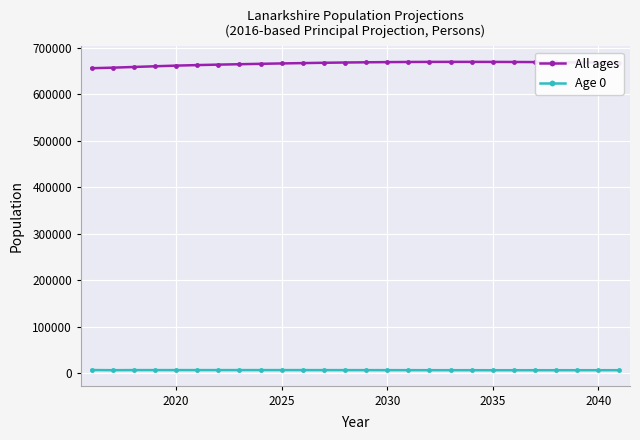

Rank the series by their maximum value, from lowest to highest.

Age 0, All ages